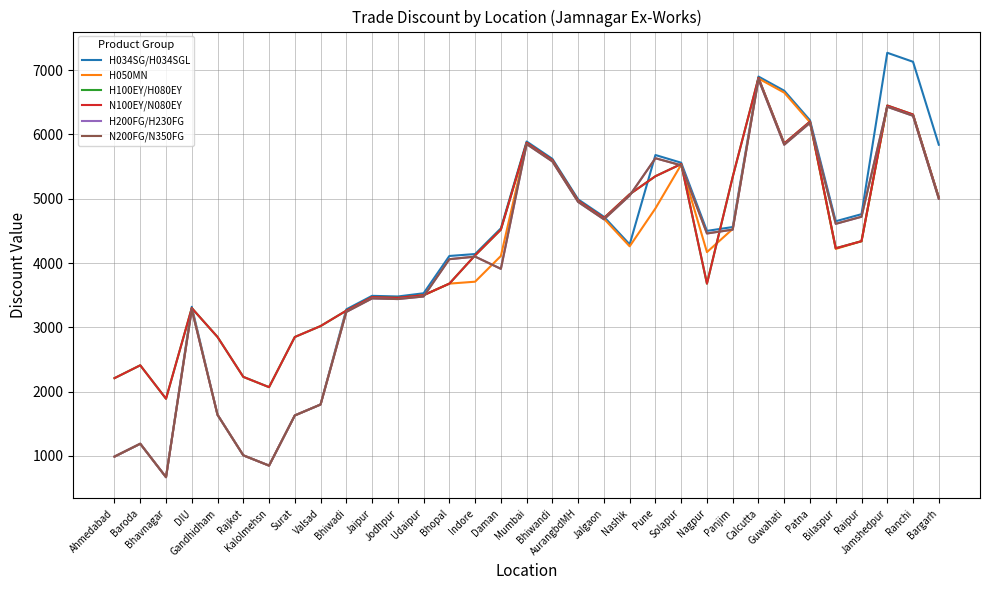

What is the label of the 26th point from the left?

Calcutta